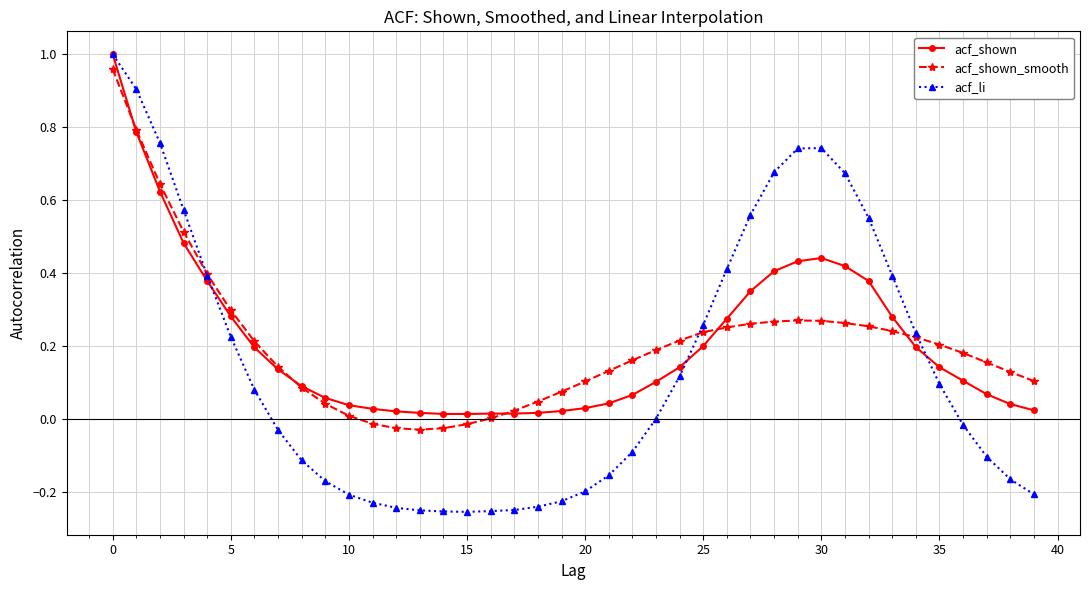

Which series has the widest spread of values?

acf_li